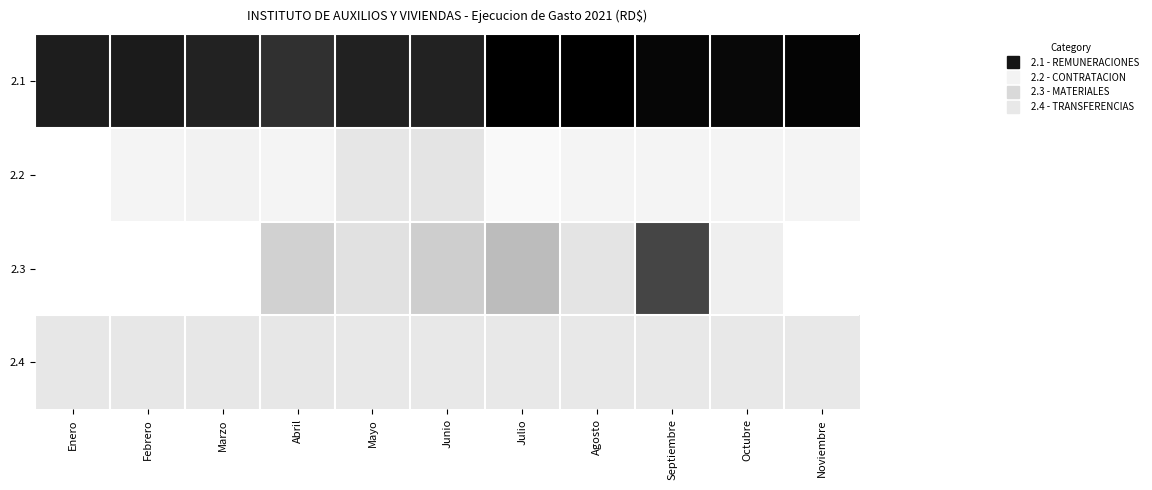

Between Noviembre and Enero, which is larger?

Noviembre